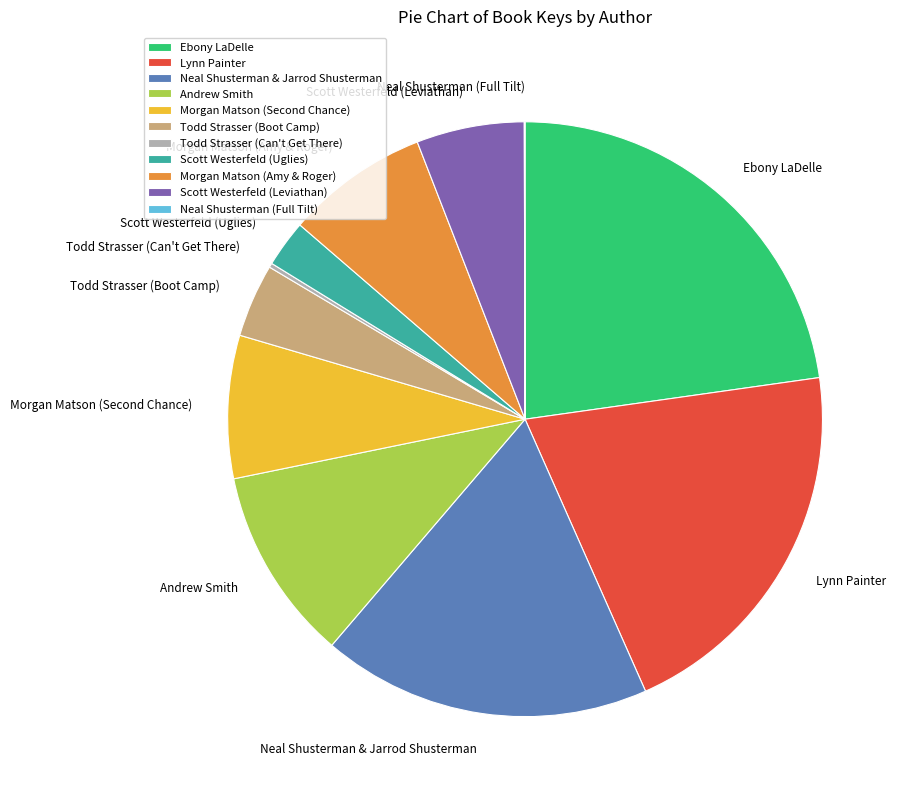

What is the largest slice in the pie chart?

Ebony LaDelle